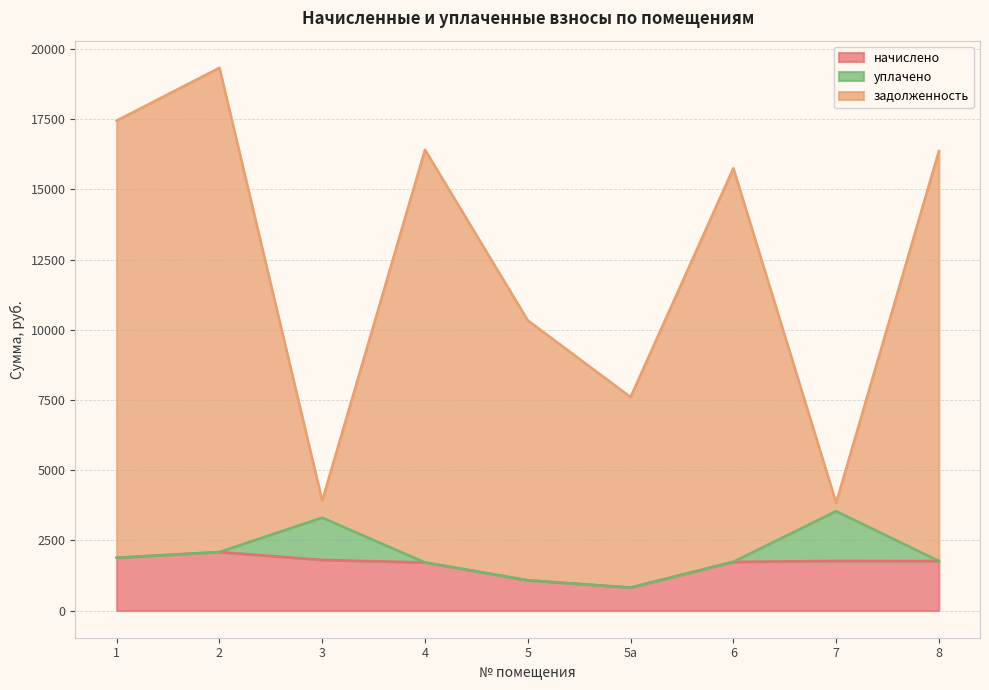

Which category has the highest value across all series?

2